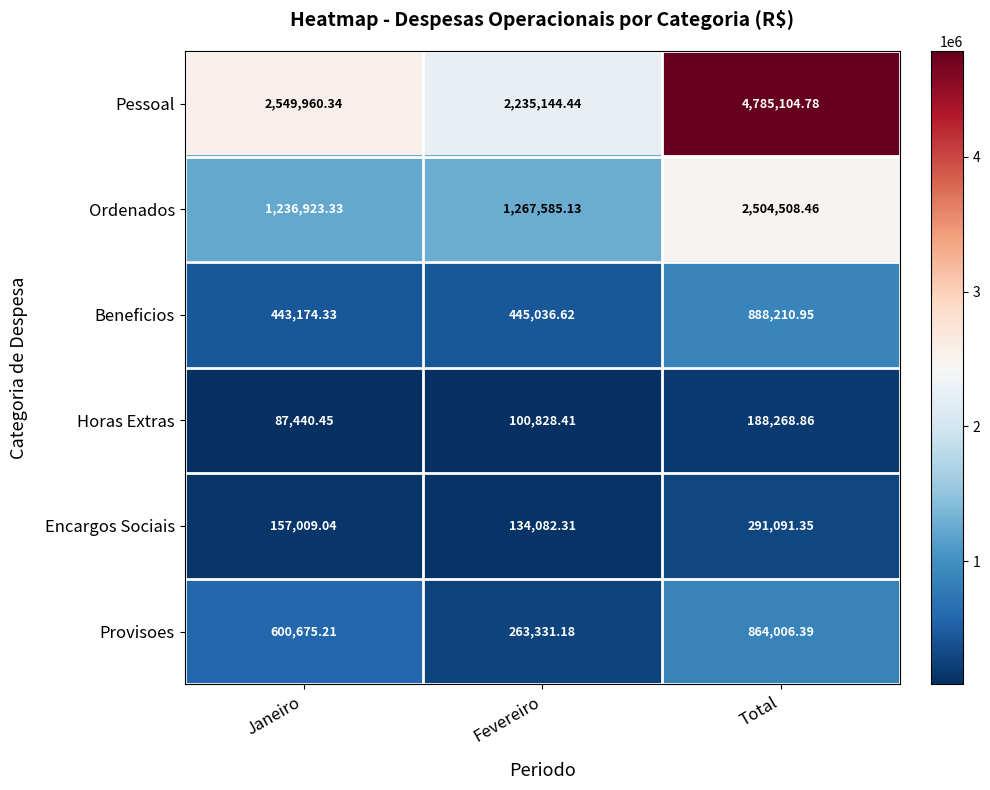

Rank the categories by Provisoes value from lowest to highest.

Fevereiro, Janeiro, Total